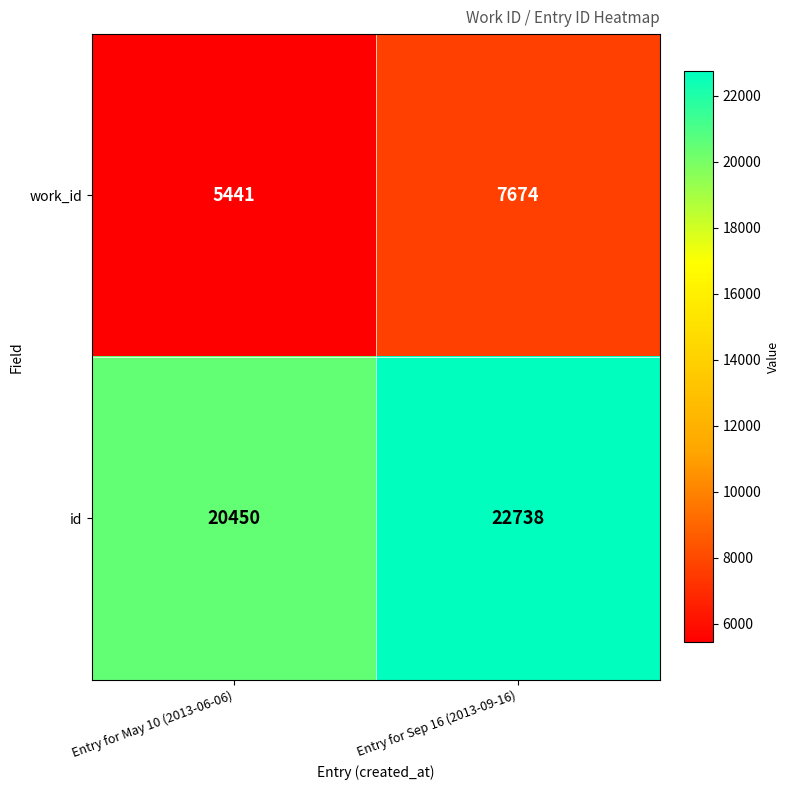

Reading left to right, what are all the values shown in this chart?

work_id: 5441	7674
id: 20450	22738